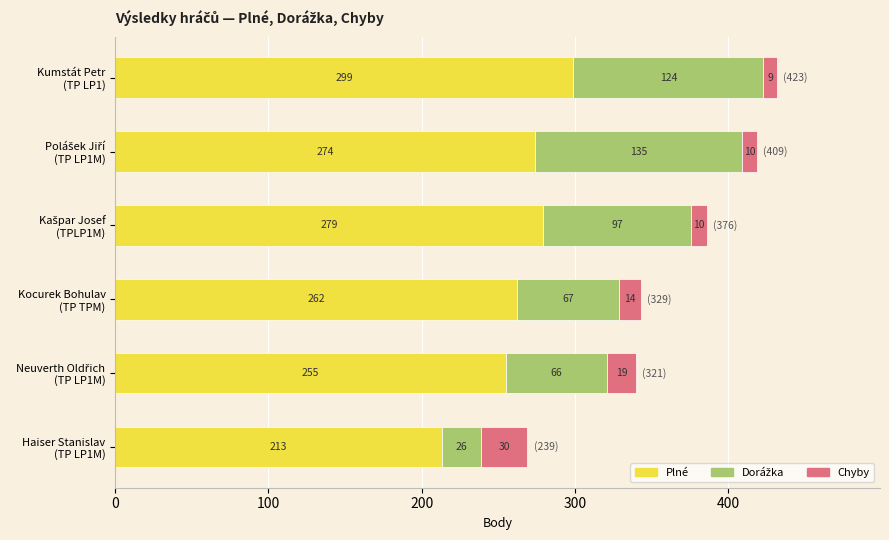

What is the maximum value for Plné?

299